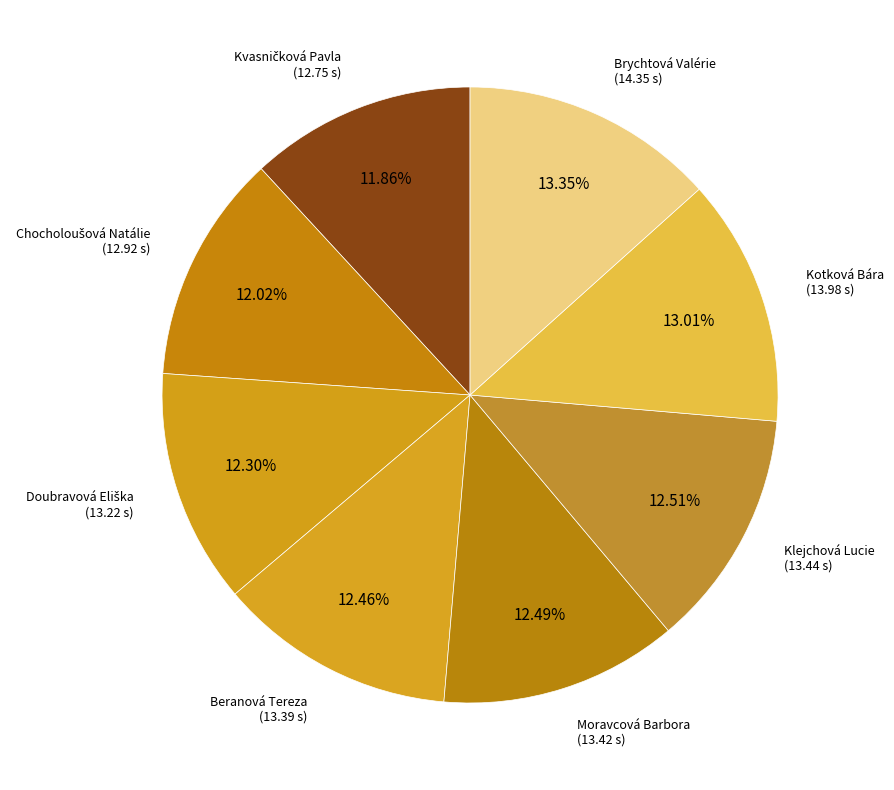

How many segments does this pie chart have?

8